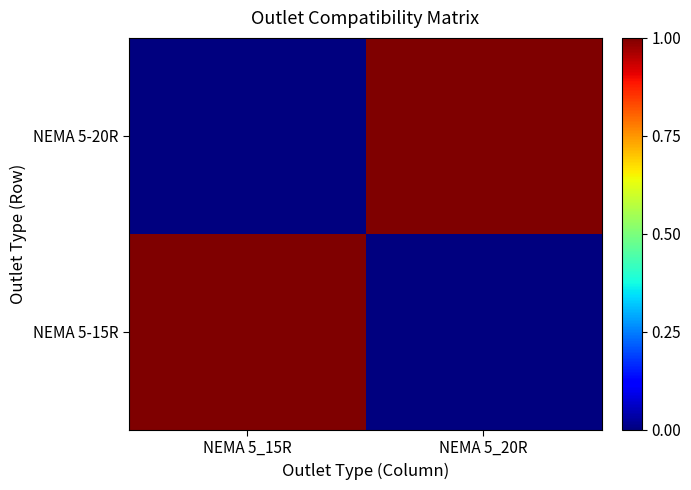

Reading right to left, list all the values displayed in this chart.

NEMA 5-15R: NEMA 5_20R=0	NEMA 5_15R=1
NEMA 5-20R: NEMA 5_20R=1	NEMA 5_15R=0